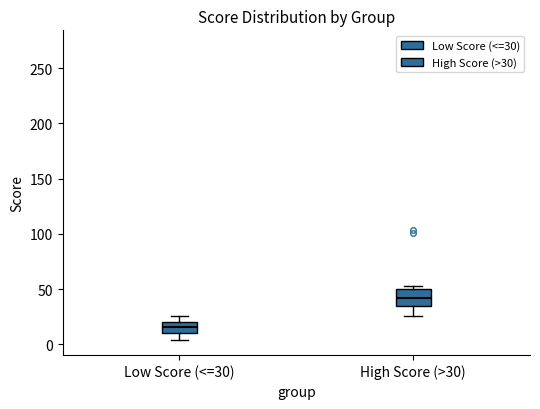

Reading left to right, transcribe this box plot: for each box, give where its median line is, the range the box spans, and where its two whiskers end, as read against the y-axis. The values are not printed on the chart, so give them approximately, as read against the axis.

Low Score (<=30): median 15, box 10 to 20, whiskers 5 to 25
High Score (>30): median 40, box 35 to 50, whiskers 25 to 55